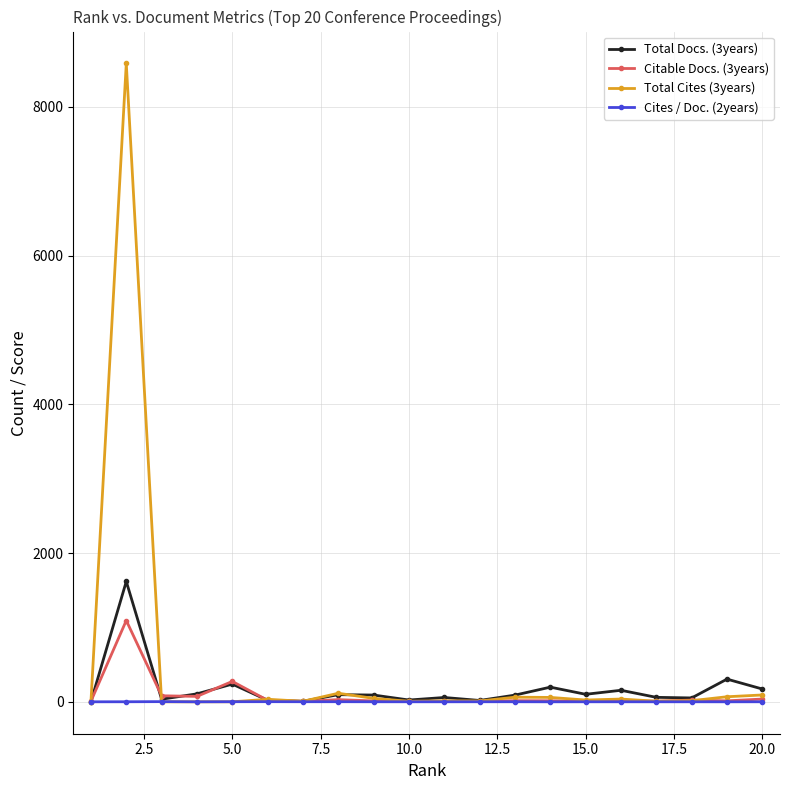

Which series has the widest spread of values?

Total Cites (3years)